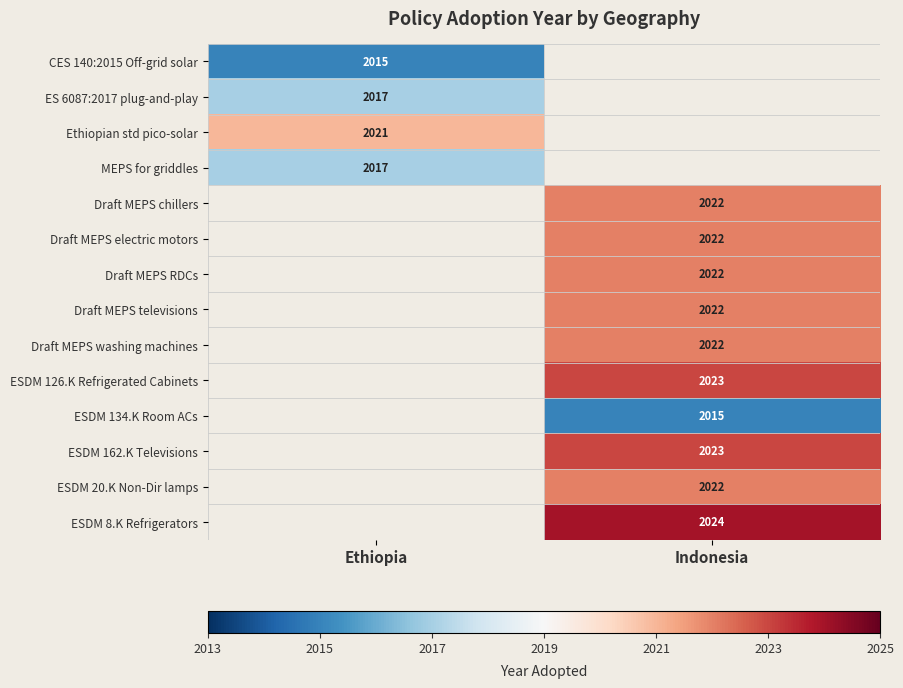

How many distinct data groups are displayed?

14